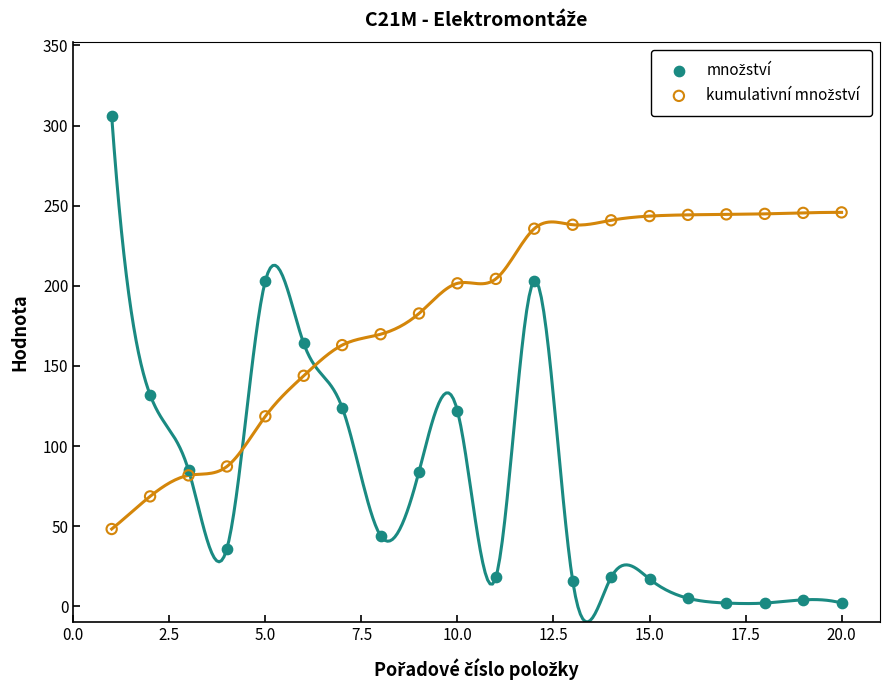

Which series has the widest spread of Y values?

množství